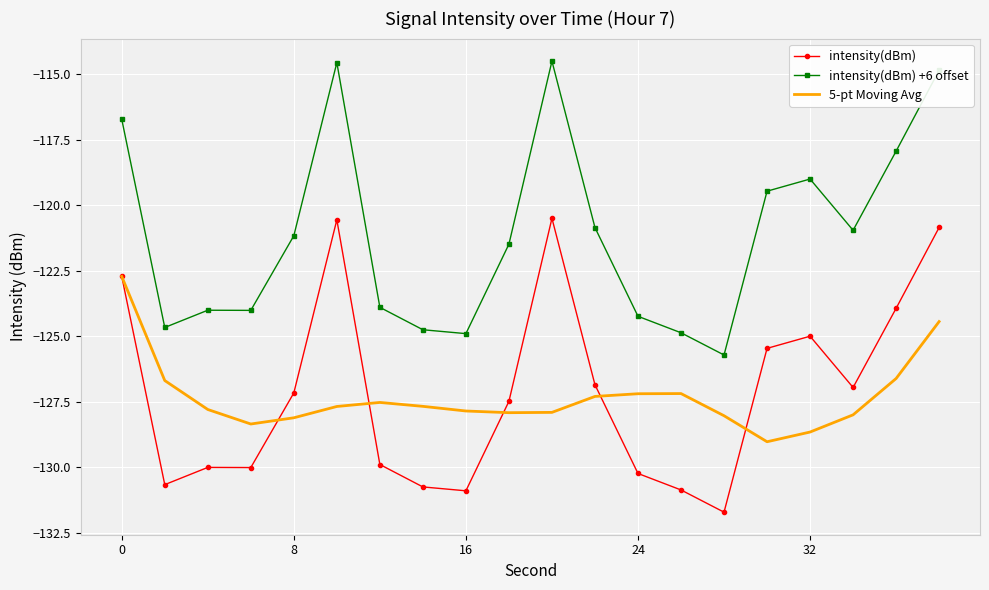

True or false: intensity(dBm) +6 offset and 5-pt Moving Avg cross at least once.

False